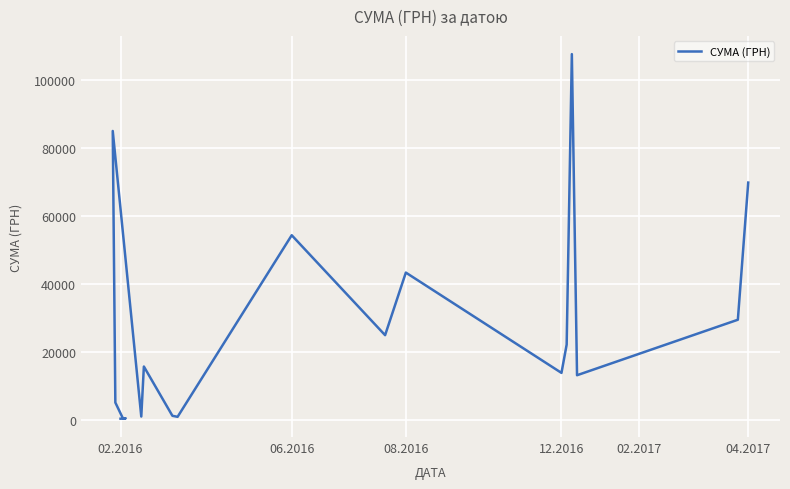

The chart shows a value of 54324.4 at 06.2016. True or false?

True